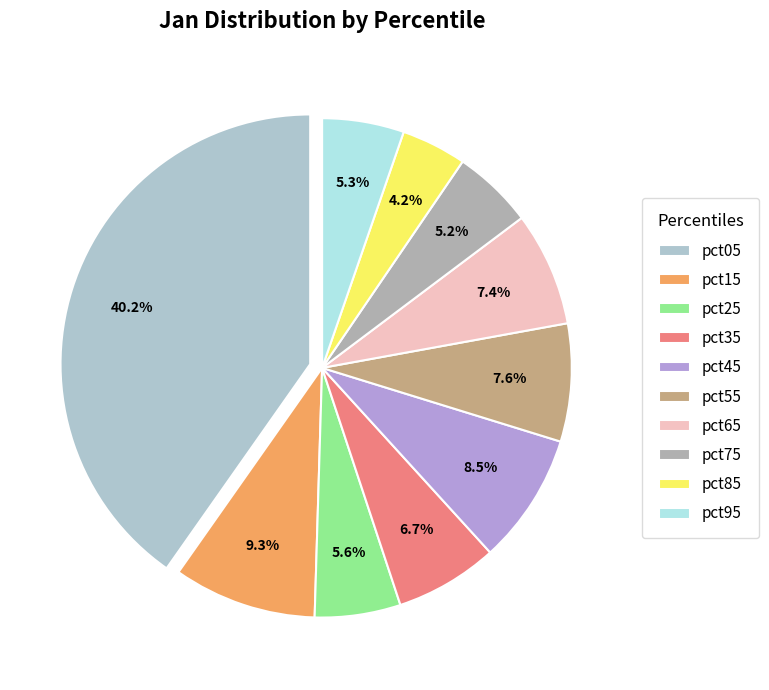

How many slices are in this pie chart?

10